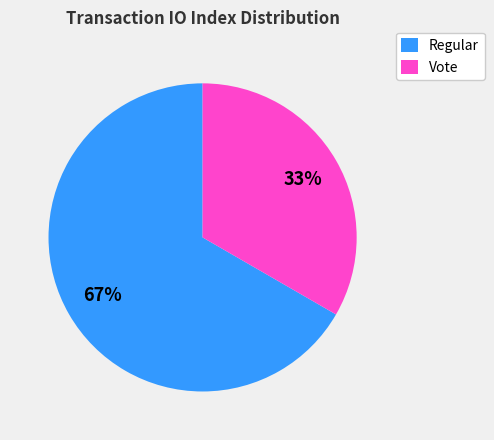

Which category has the smallest portion of the pie?

Vote